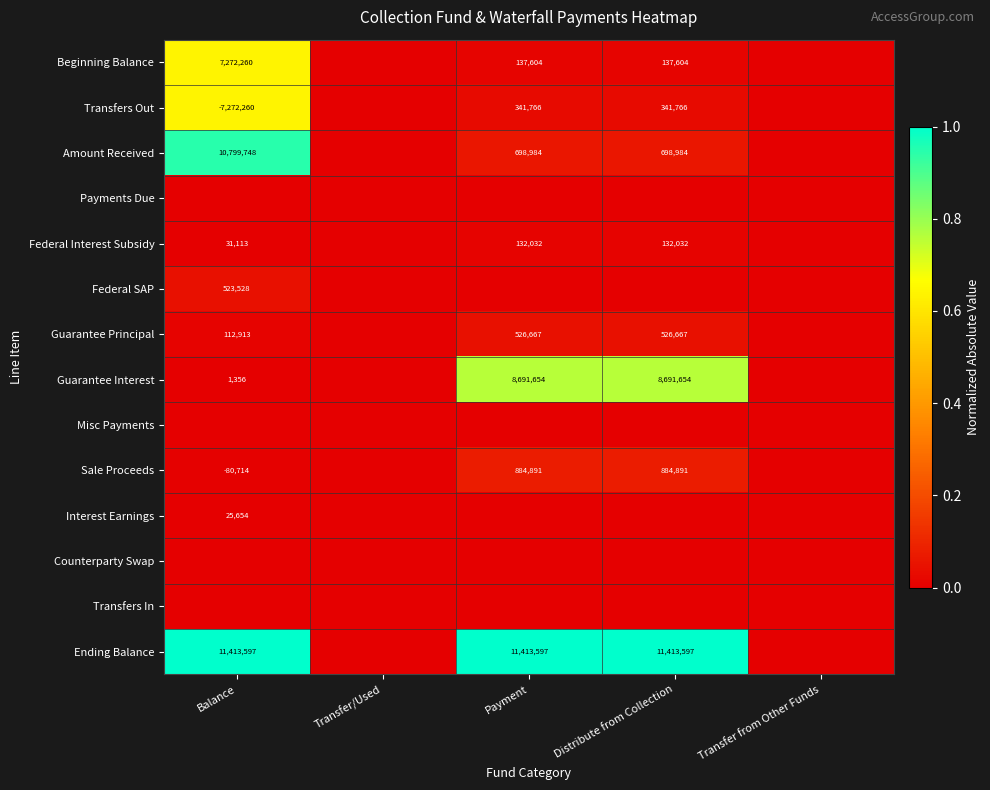

Is the value of Guarantee Principal at Balance greater than the value of Transfers Out at Balance?

Yes